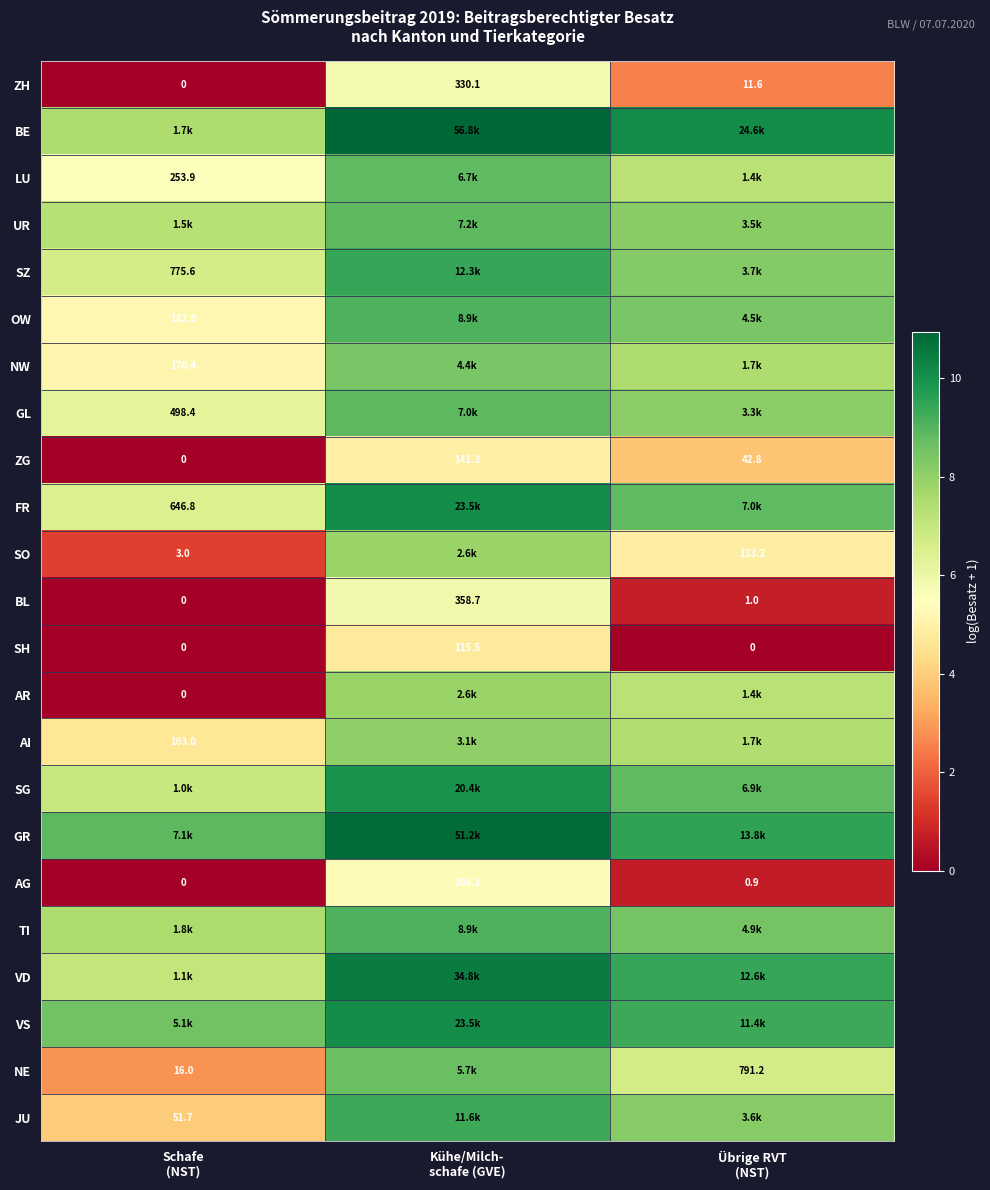

Rank the series by their maximum value, from lowest to highest.

SH, ZG, AG, ZH, BL, SO, AR, AI, NW, NE, LU, GL, UR, OW, TI, JU, SZ, SG, FR, VS, VD, GR, BE